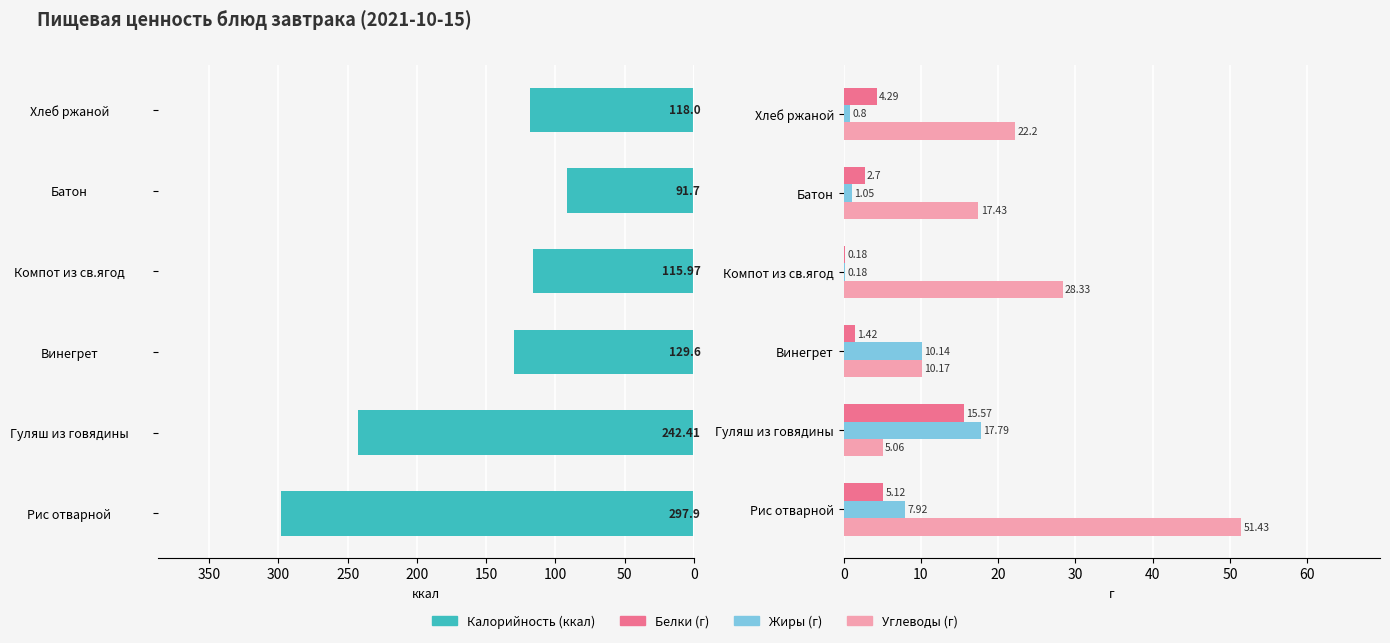

Reading left to right, what are all the values shown in this chart?

Калорийность: 297.9	242.4	129.6	116.0	91.7	118.0
Белки: 5.1	15.6	1.4	0.2	2.7	4.3
Жиры: 7.9	17.8	10.1	0.2	1.1	0.8
Углеводы: 51.4	5.1	10.2	28.3	17.4	22.2